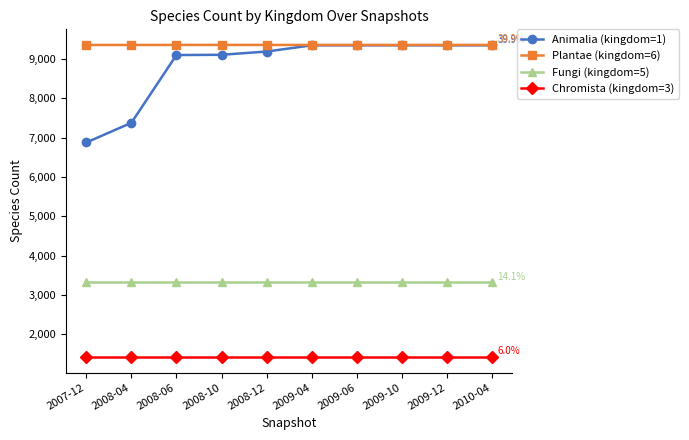

The value of Animalia (kingdom=1) at 2009-12 is 9349. True or false?

True